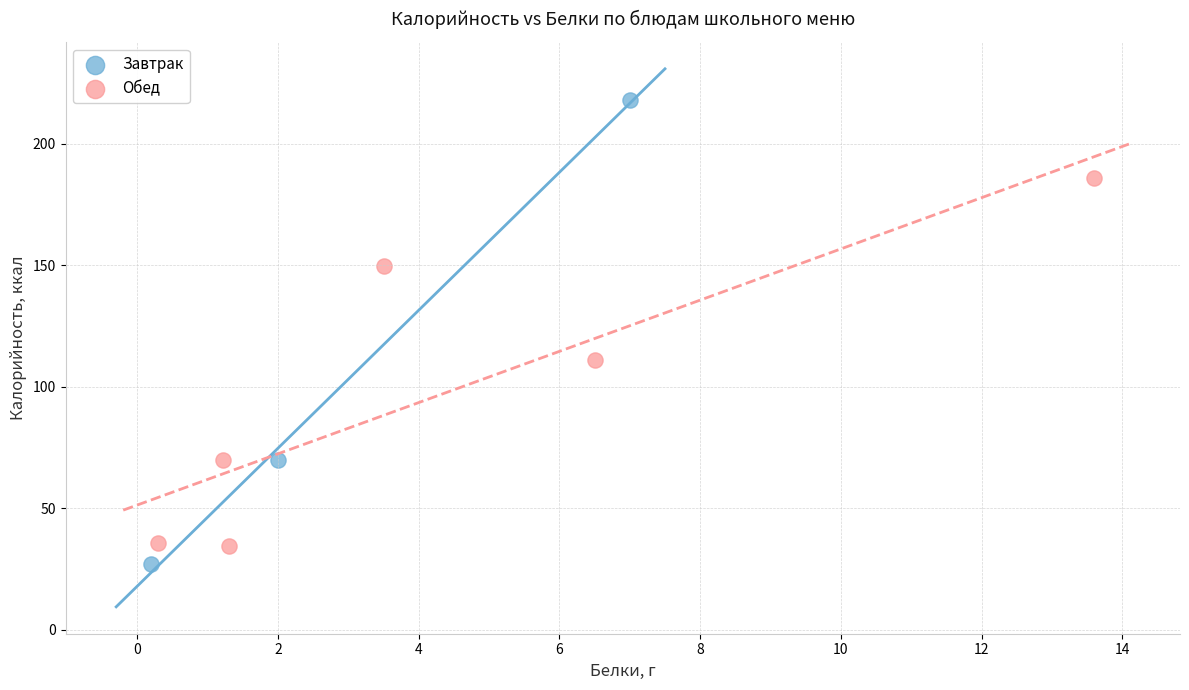

Which series has the largest Y range (max minus min)?

Завтрак